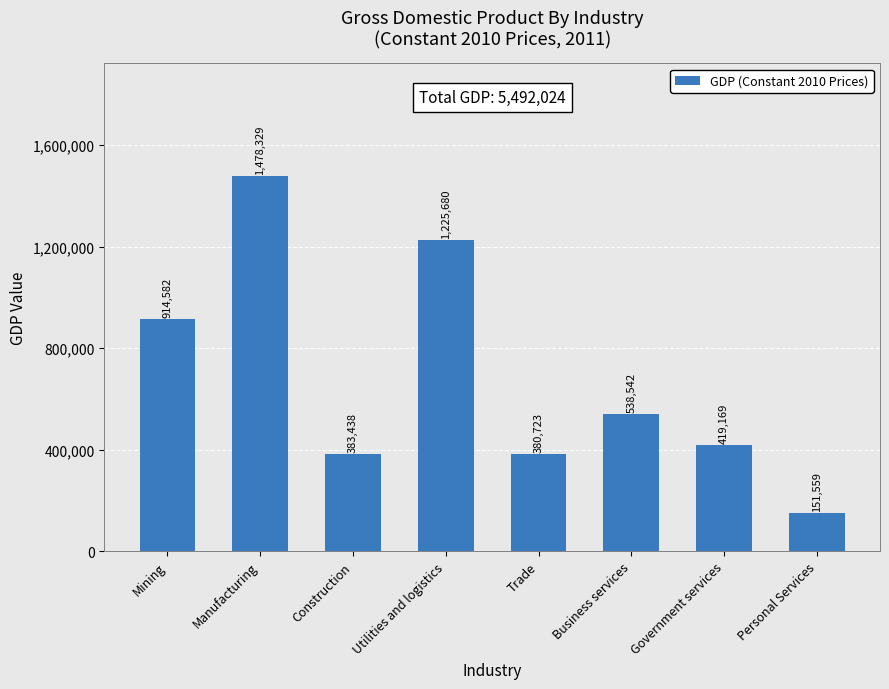

What is the average value?

686503.1